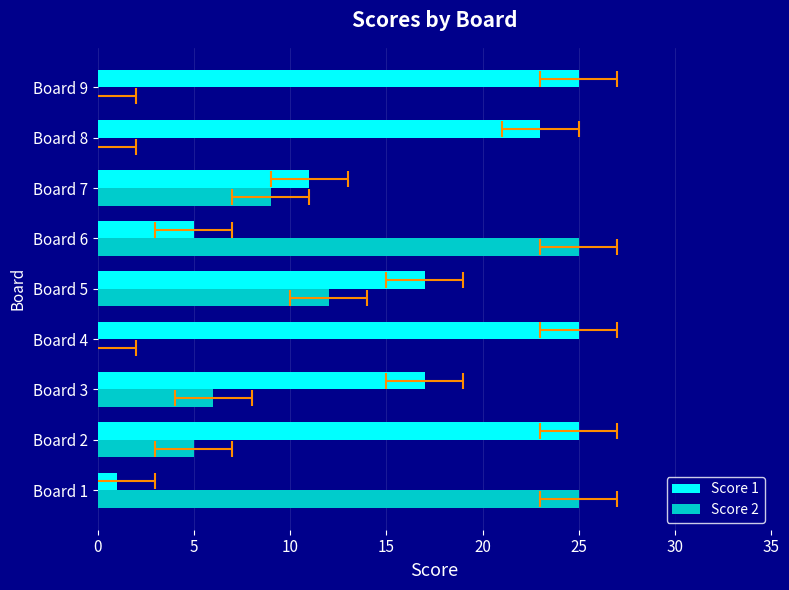

How many data points in Score 1 are less than 17?

3